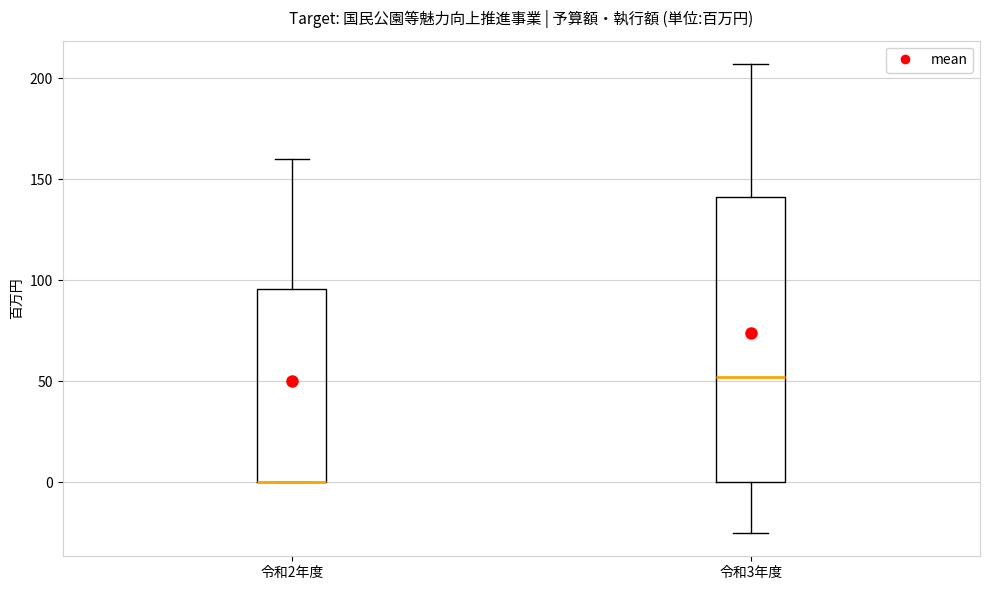

Where does the upper whisker of the box for 令和2年度 end on the y-axis? The values are not printed on the chart, so give them approximately, as read against the axis.

160